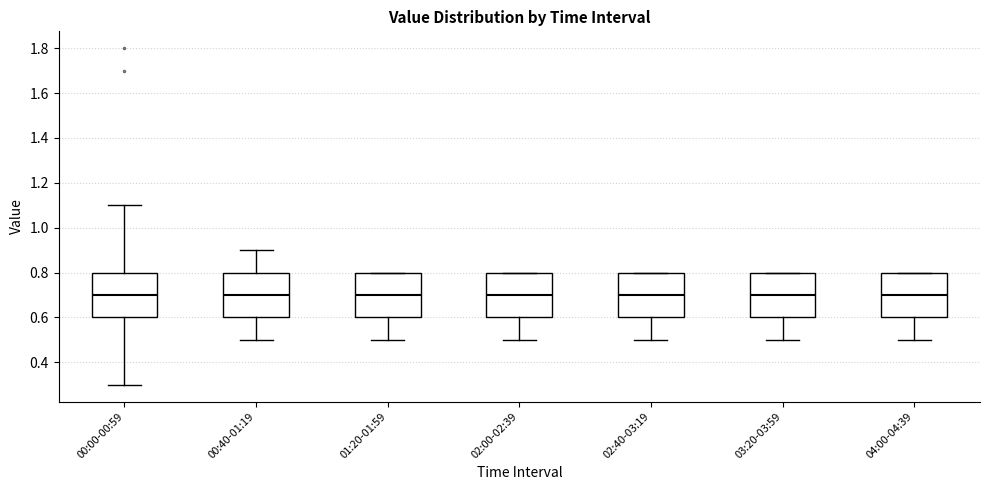

Reading left to right, transcribe this box plot: for each box, give where its median line is, the range the box spans, and where its two whiskers end, as read against the y-axis. The values are not printed on the chart, so give them approximately, as read against the axis.

00:00-00:59: median 0.7, box 0.6 to 0.8, whiskers 0.3 to 1.1
00:40-01:19: median 0.7, box 0.6 to 0.8, whiskers 0.5 to 0.9
01:20-01:59: median 0.7, box 0.6 to 0.8, whiskers 0.5 to 0.8
02:00-02:39: median 0.7, box 0.6 to 0.8, whiskers 0.5 to 0.8
02:40-03:19: median 0.7, box 0.6 to 0.8, whiskers 0.5 to 0.8
03:20-03:59: median 0.7, box 0.6 to 0.8, whiskers 0.5 to 0.8
04:00-04:39: median 0.7, box 0.6 to 0.8, whiskers 0.5 to 0.8